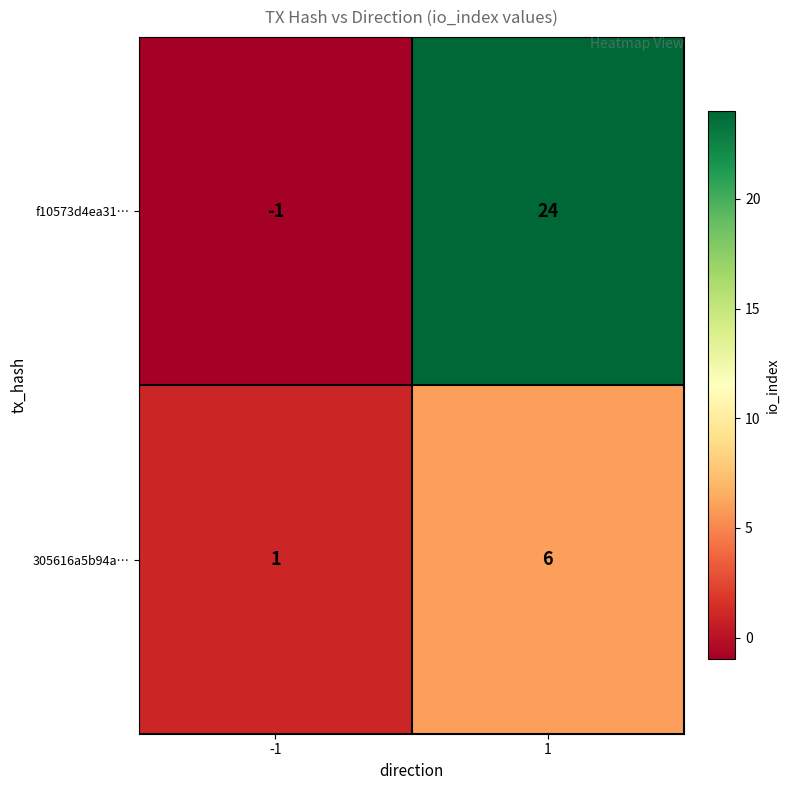

What is the total value across all series at 1?

30